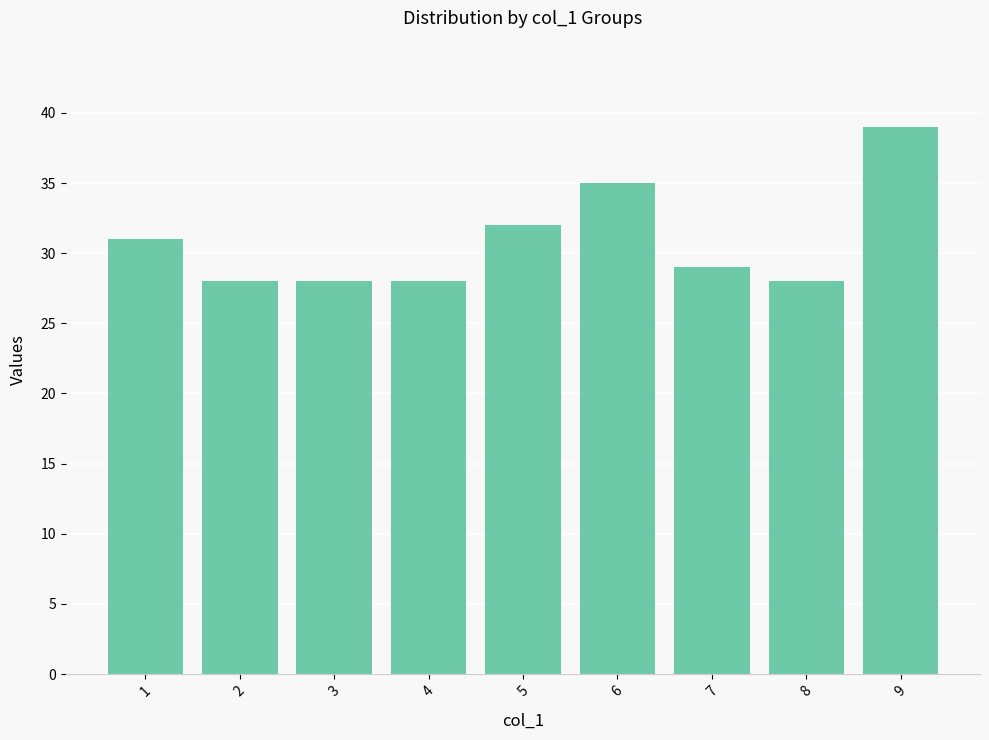

What is the change in value from 1 to 9?

+8